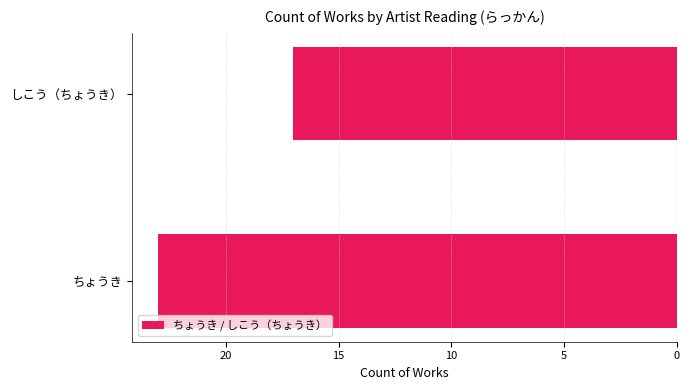

How many bars are there in total?

2